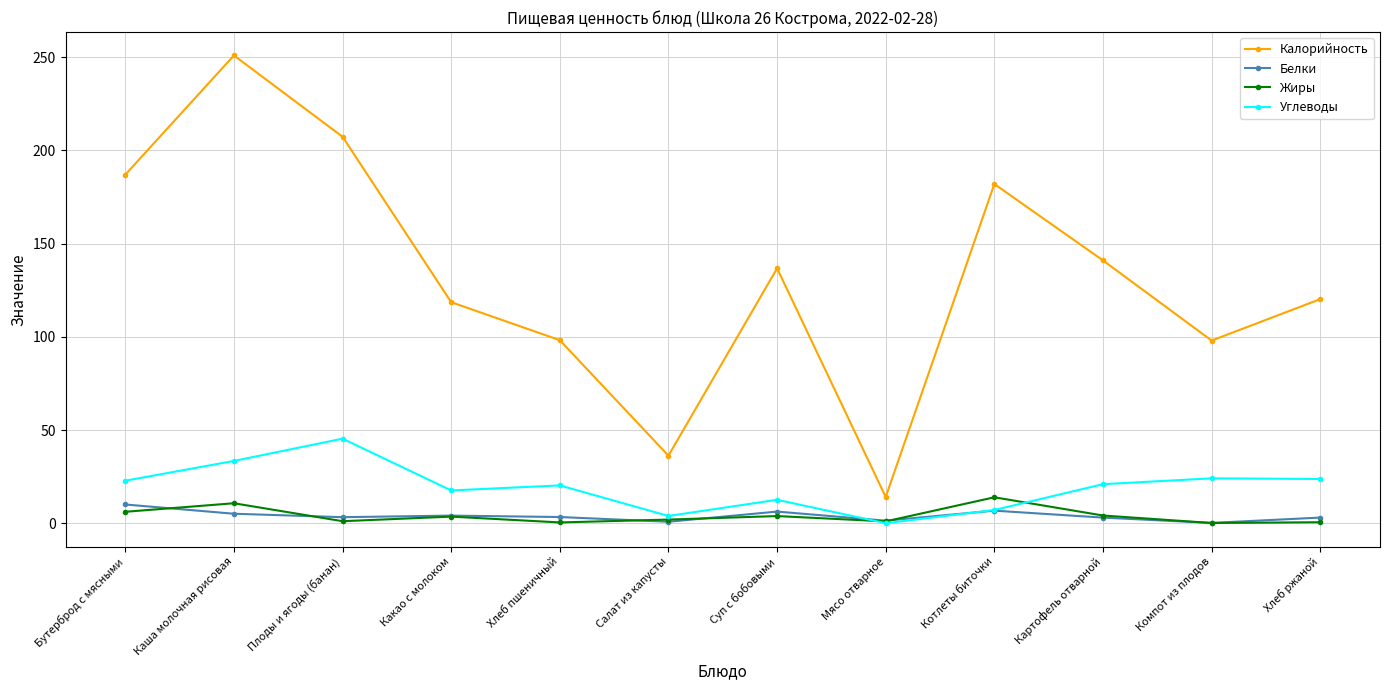

The Белки series shows 3.0 at Хлеб ржаной. True or false?

True